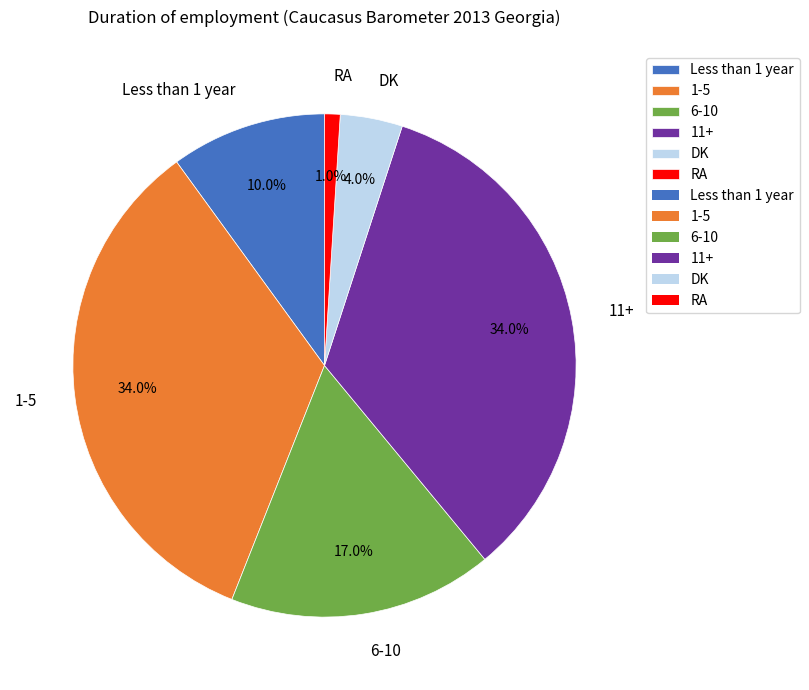

What percentage is NOT represented by DK?

96.0%